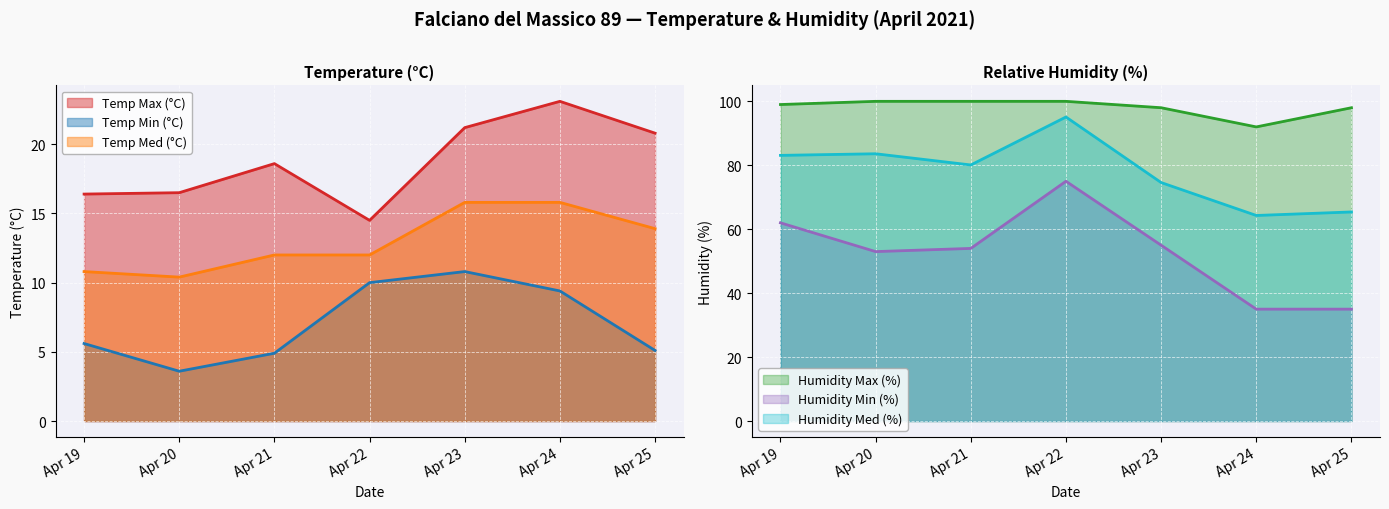

Is the value of Temp Min (°C) at Apr 20 greater than the value of Temp Med (°C) at Apr 23?

No